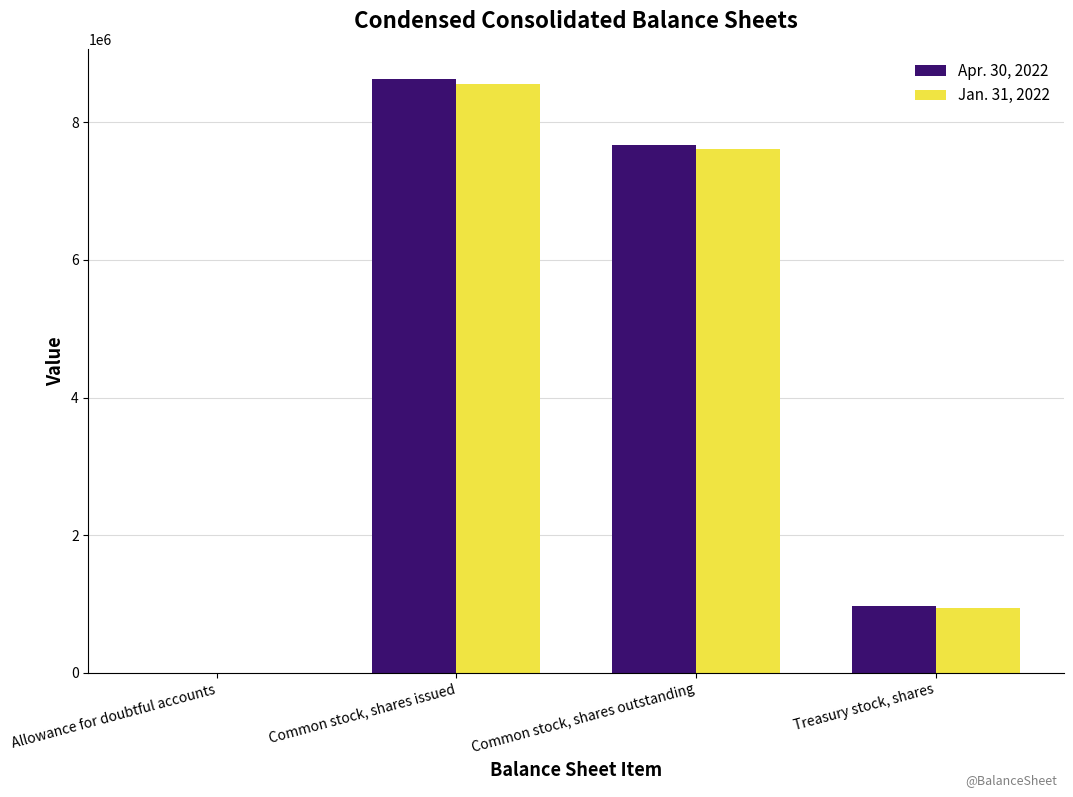

The value of Apr. 30, 2022 at Allowance for doubtful accounts is 635. True or false?

True